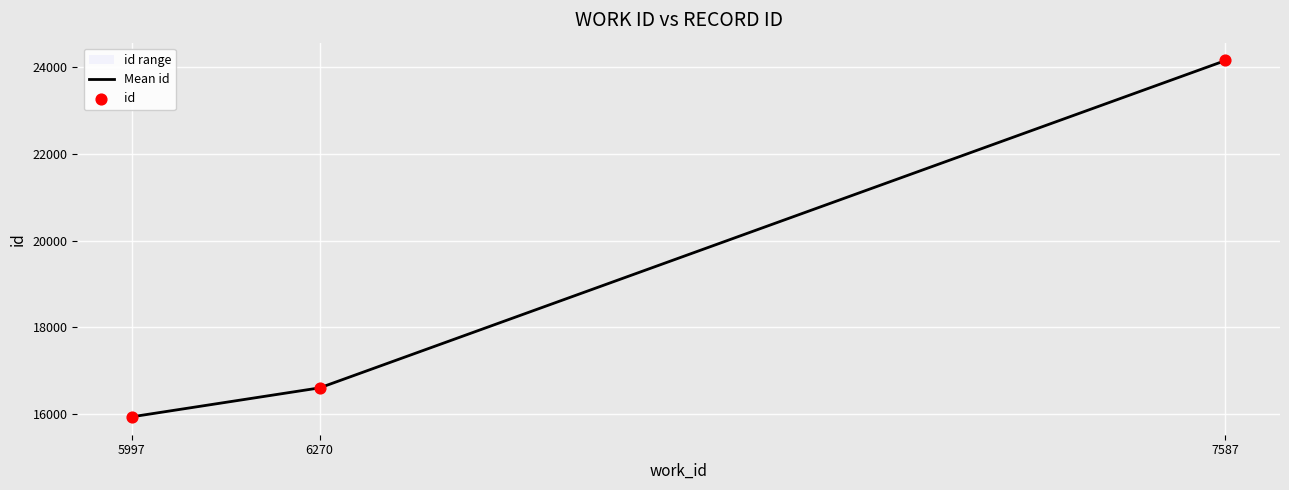

At how many categories does at least one series exceed 21170?

1